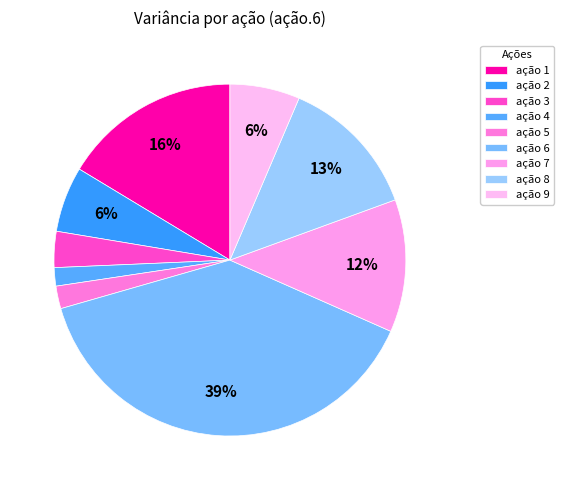

Which slice is the largest?

ação 6